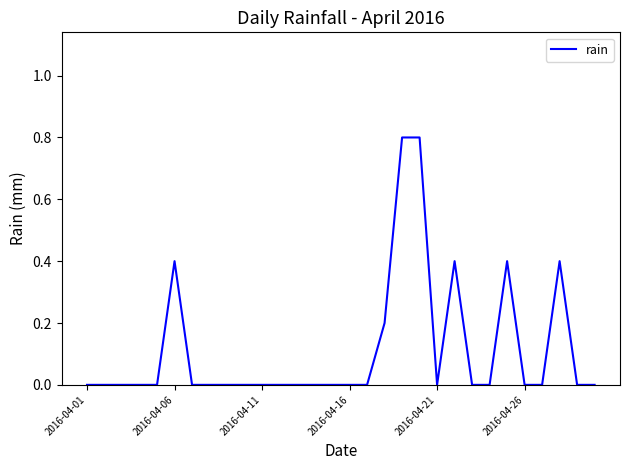

What is the difference between the maximum and minimum values?

0.8